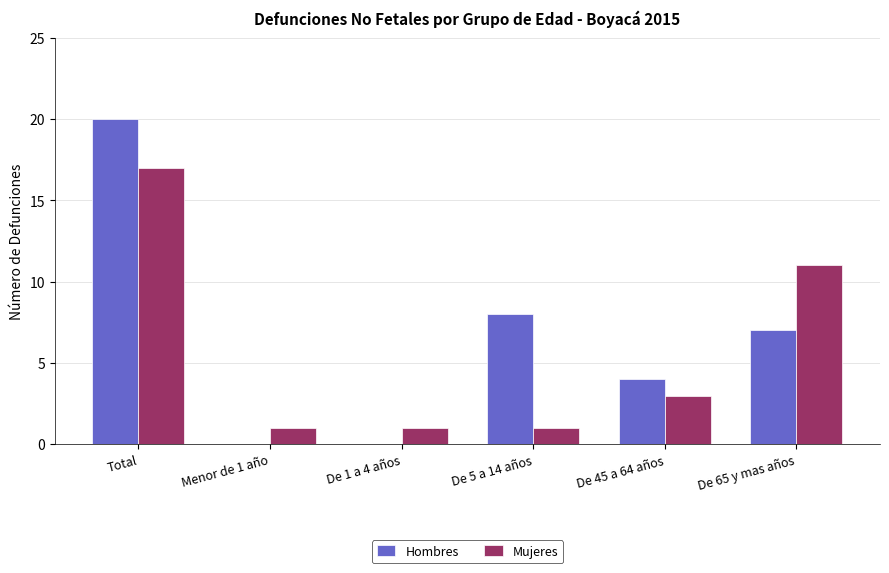

Reading right to left, list all the values displayed in this chart.

Hombres: 7	4	8	0	0	20
Mujeres: 11	3	1	1	1	17